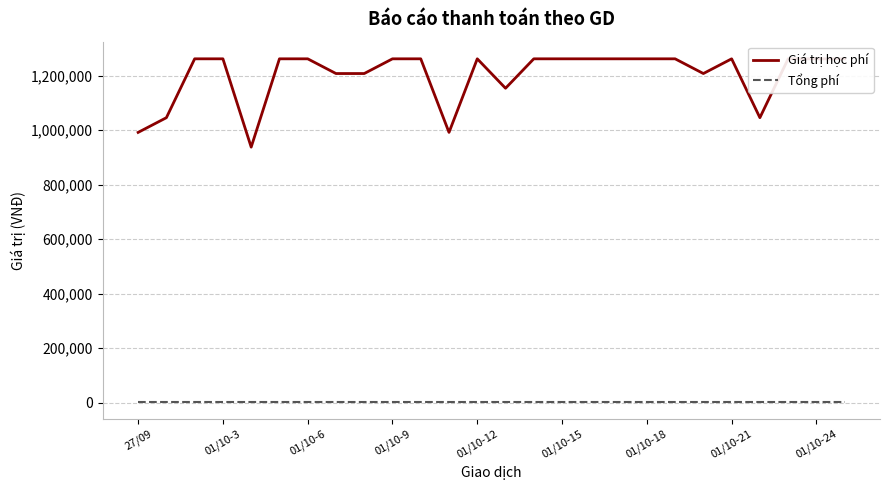

True or false: Tổng phí and Giá trị học phí intersect in this chart.

False